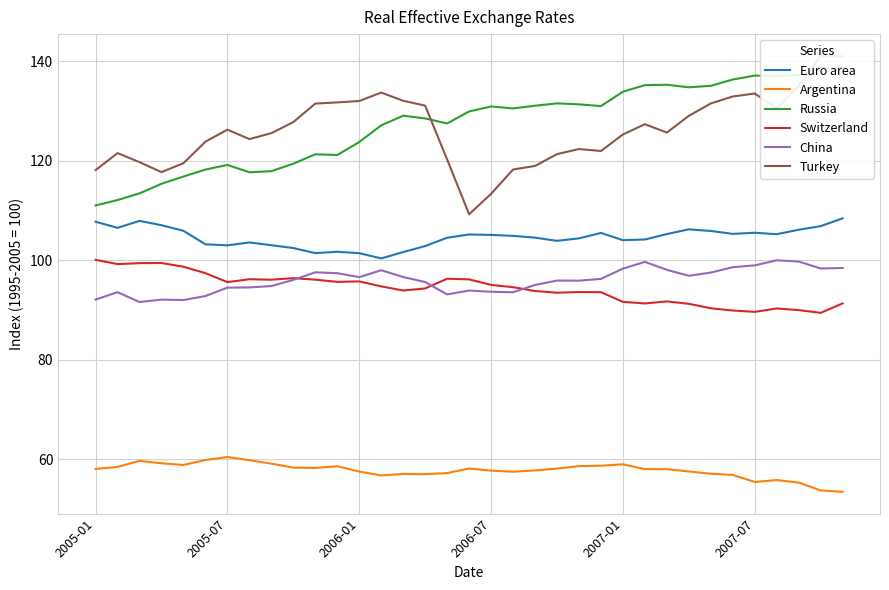

The value of Turkey at 20 is 118.9. True or false?

True